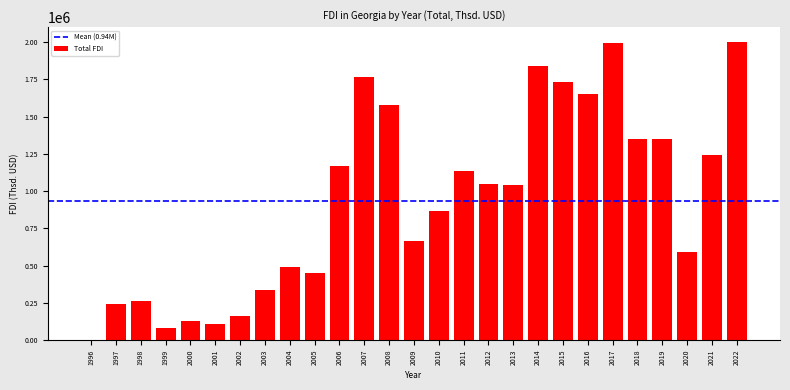

What is the maximum value shown in the chart?

1999990.1